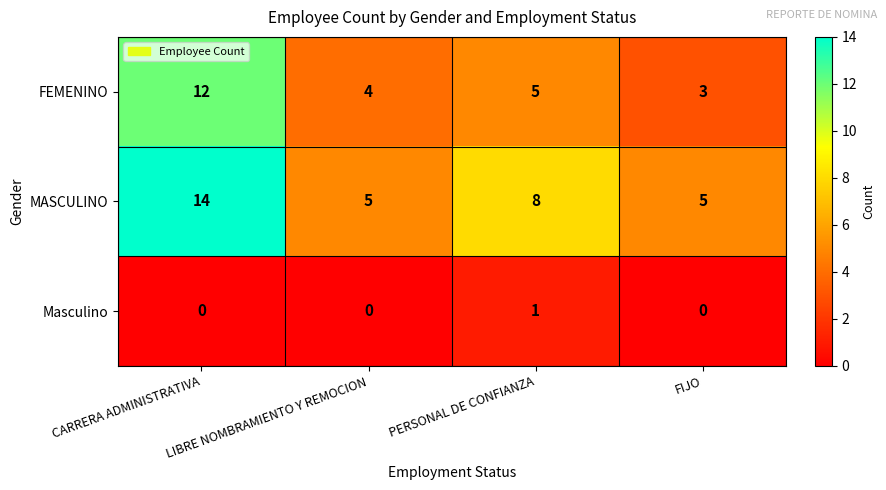

List the series in order of their overall mean, highest first.

MASCULINO, FEMENINO, Masculino